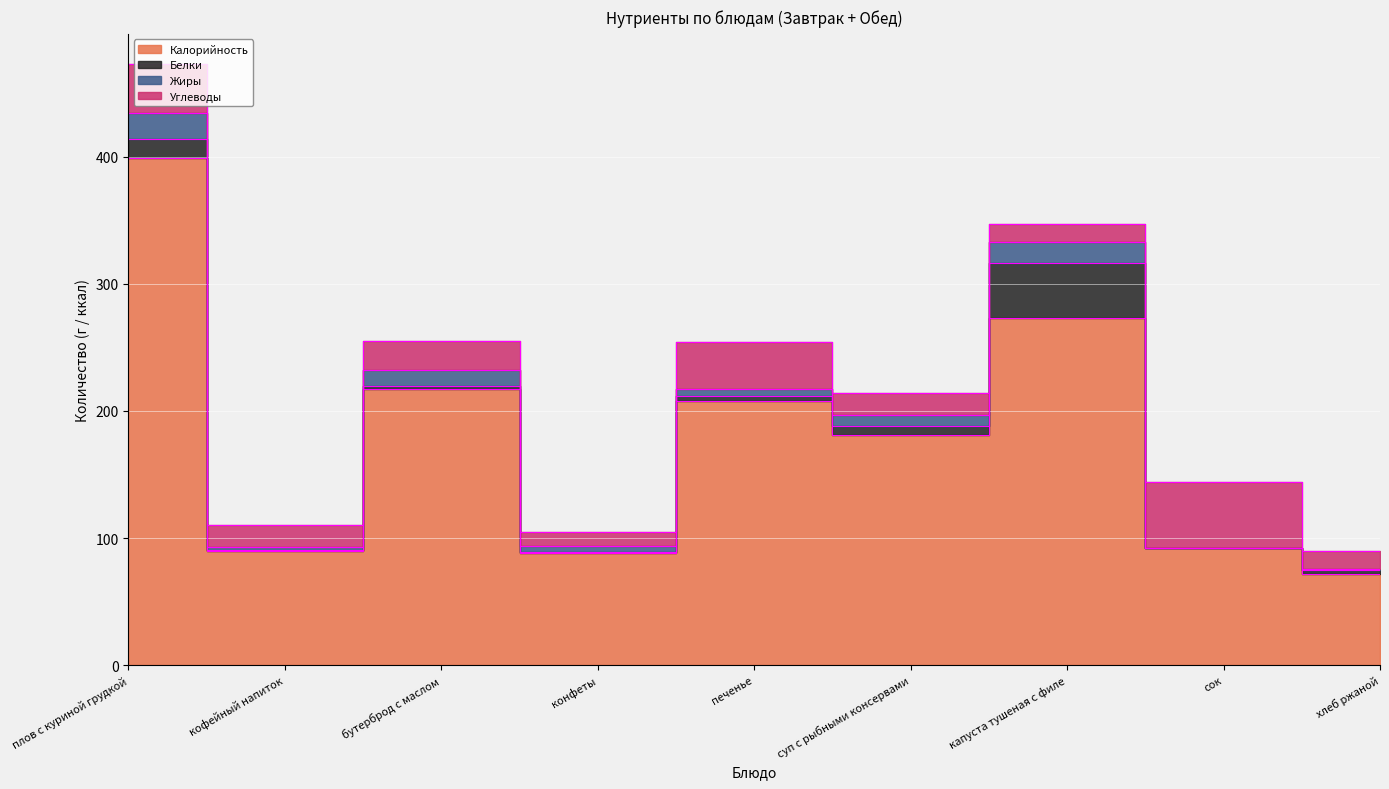

What are all the series names shown in the legend?

Калорийность, Белки, Жиры, Углеводы